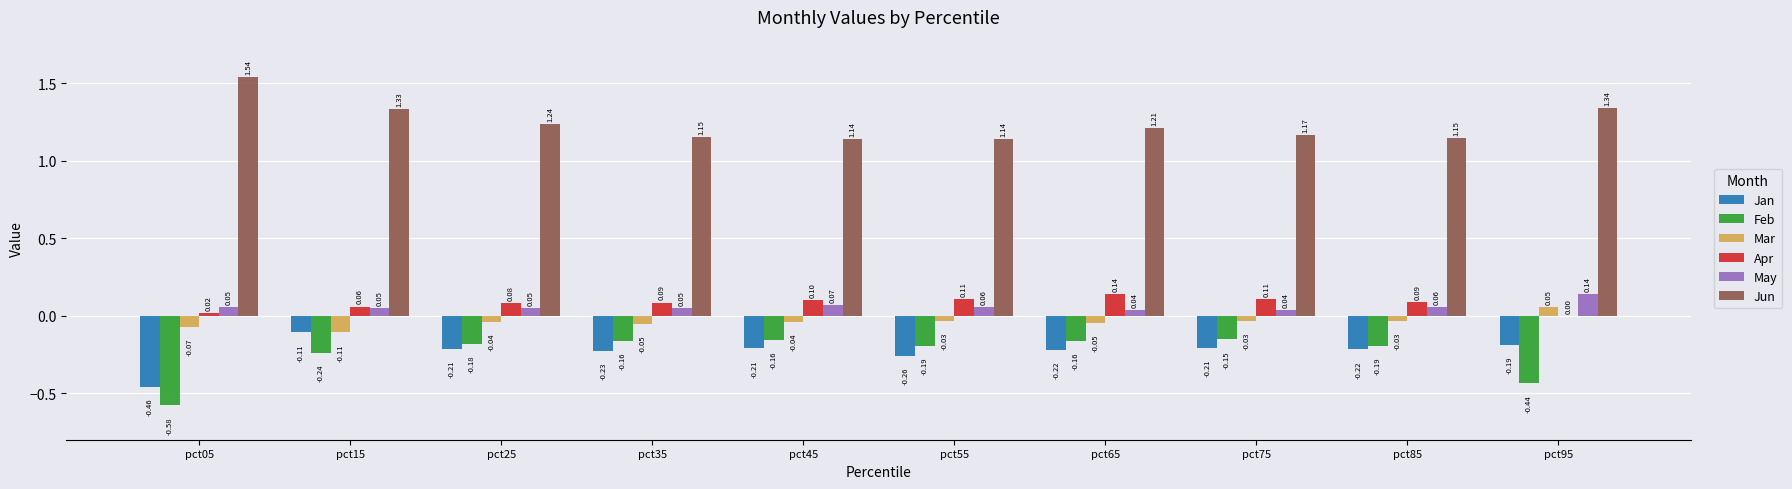

What is the sum of the Feb values at pct05 and pct45?

-0.7